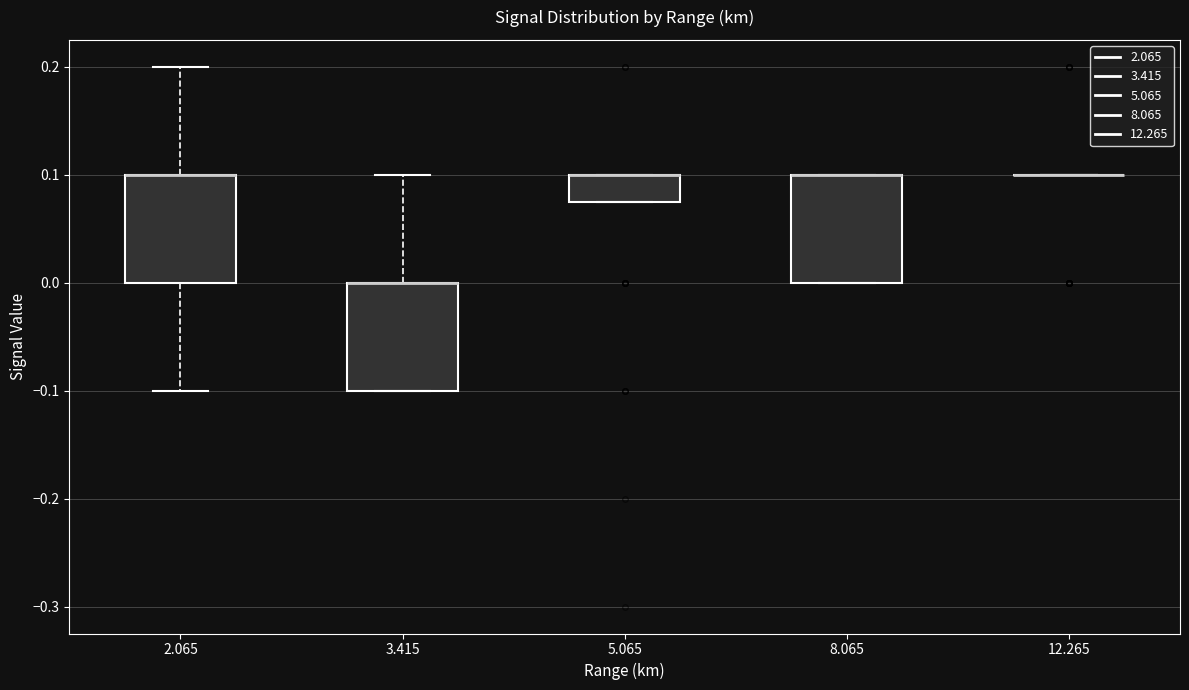

Reading left to right, read every box against the y-axis: the position of its median line, the range the box covers, and the ends of its whiskers. The values are not printed on the chart, so give them approximately, as read against the axis.

2.065: median 0.10 (drawn on the box's upper edge), box 0.00 to 0.10, whiskers -0.10 to 0.20
3.415: median 0.00 (drawn on the box's upper edge), box -0.10 to 0.00, whiskers -0.10 to 0.10
5.065: median 0.10 (drawn on the box's upper edge), box 0.08 to 0.10, whiskers 0.08 to 0.10
8.065: median 0.10 (drawn on the box's upper edge), box 0.00 to 0.10, whiskers 0.00 to 0.10
12.265: box collapsed to a line at 0.10, whiskers 0.10 to 0.10